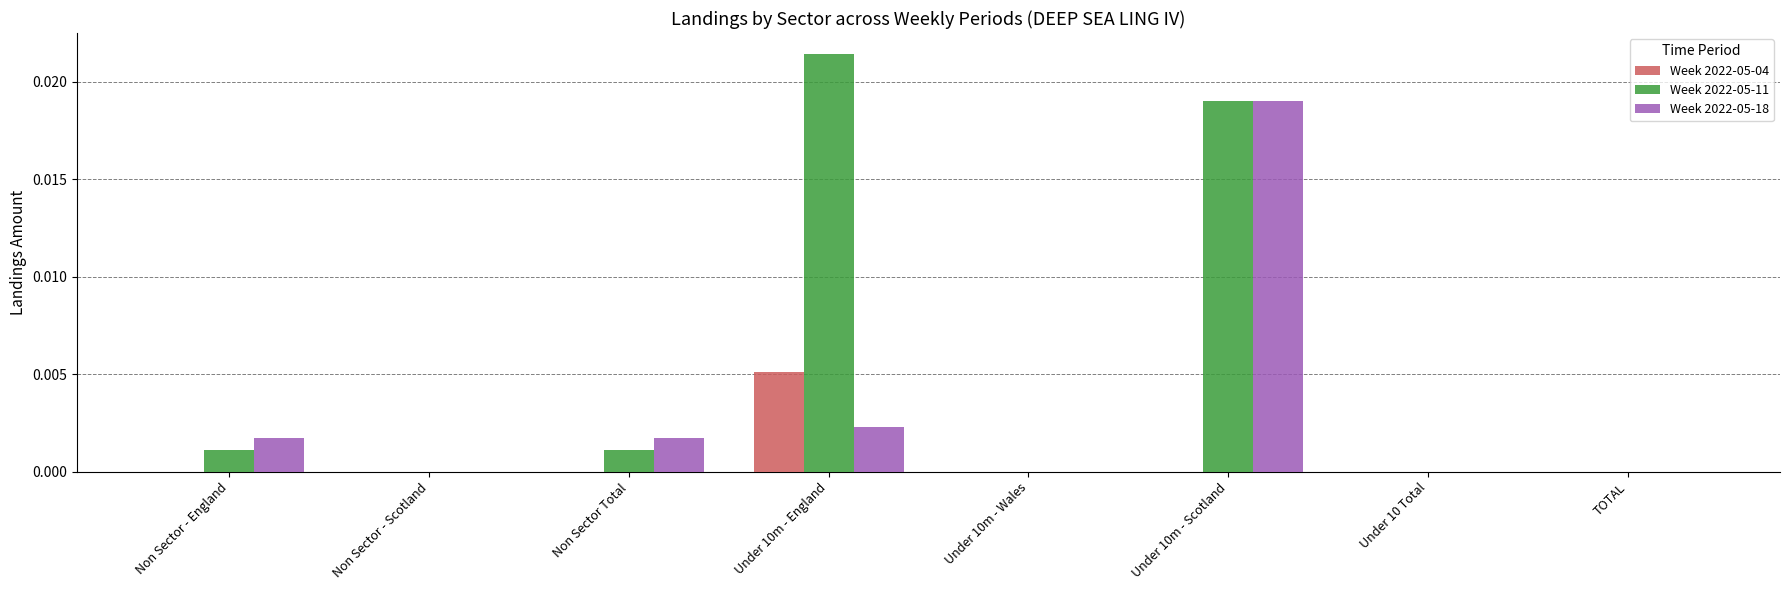

Does the chart contain stacked bars?

No